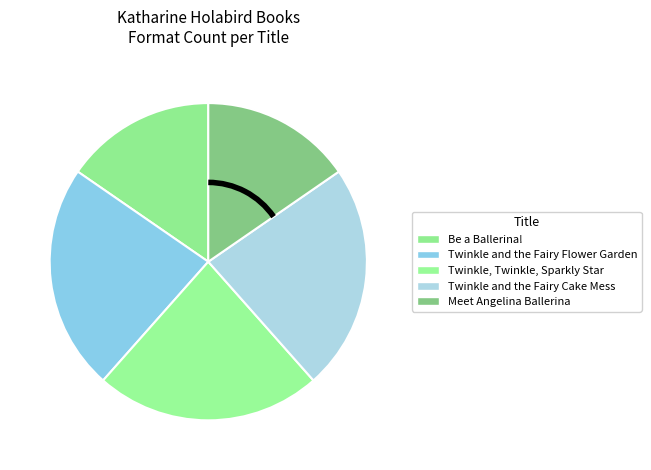

Count the number of slices in the pie.

5